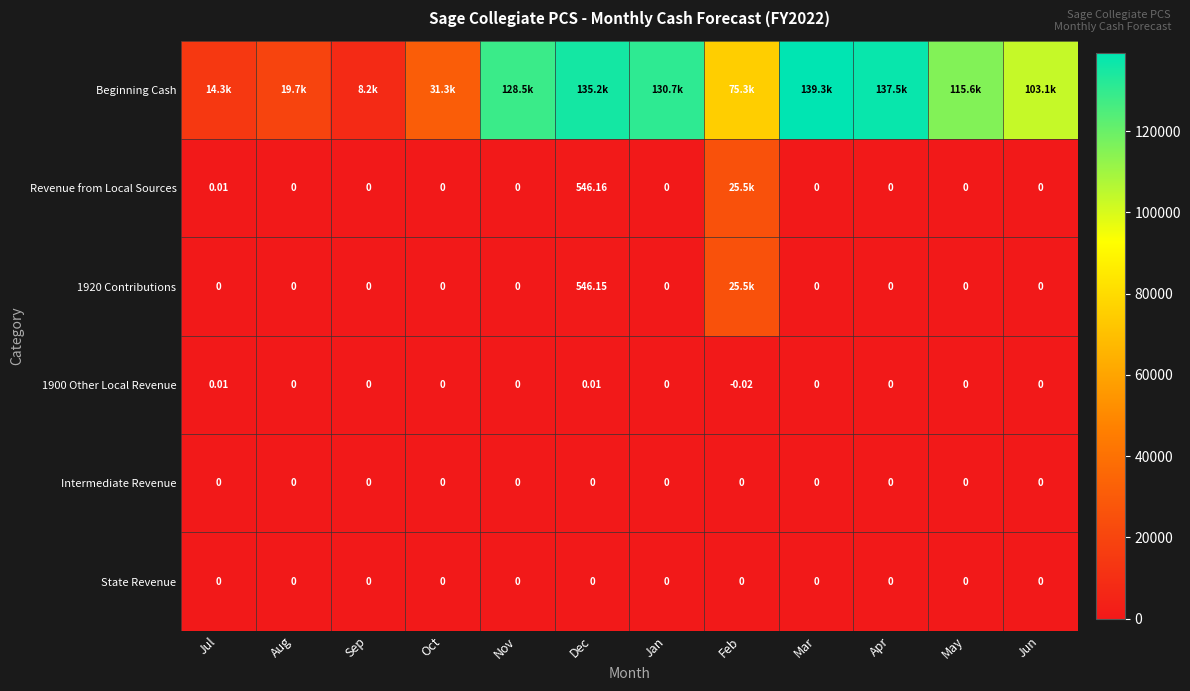

Where is Beginning Cash nearest to the value 73736?

Feb